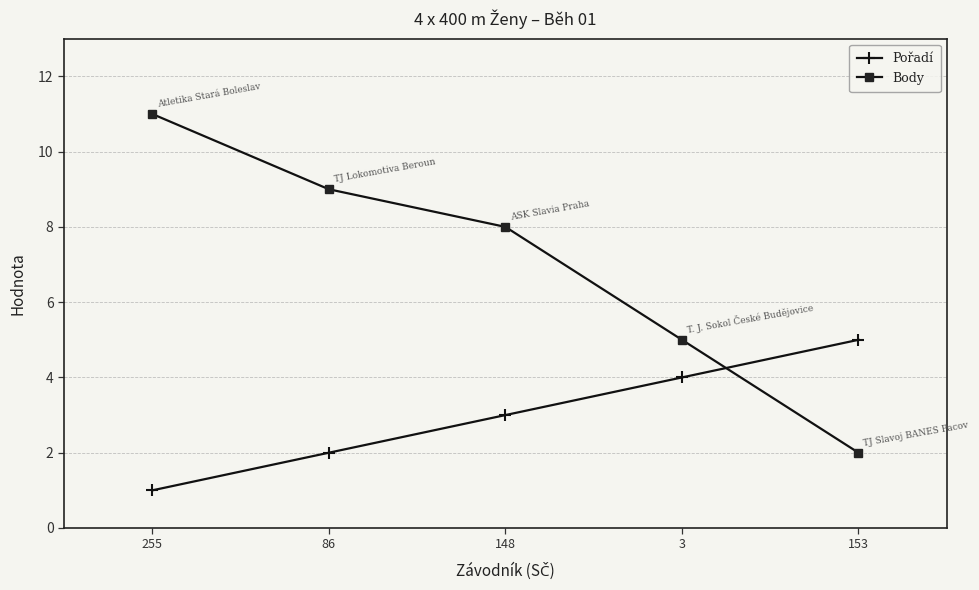

What is the label of the 1st point from the right?

153